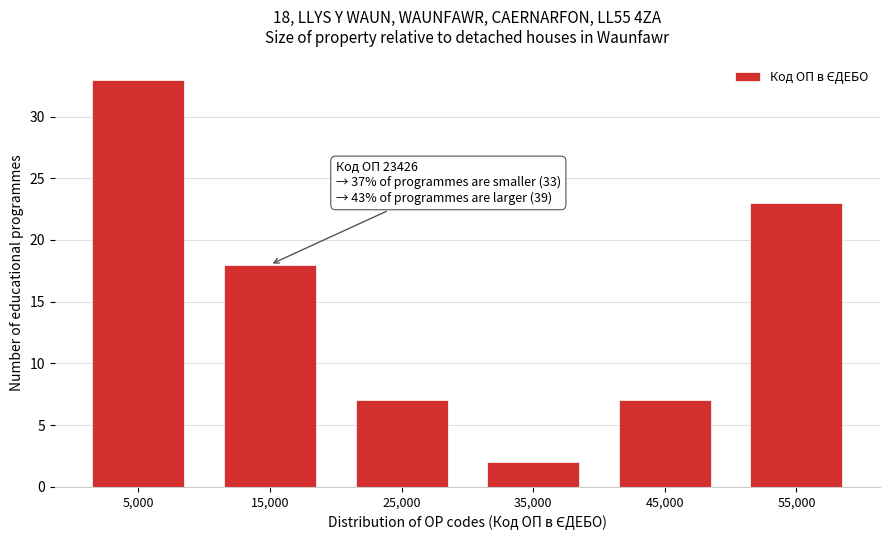

Reading left to right, transcribe all the data shown in this chart.

33	18	7	2	7	23